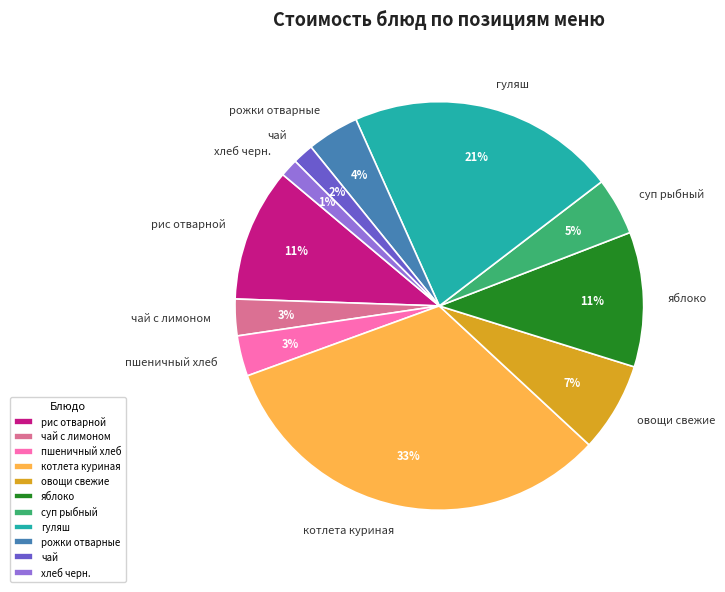

Count the number of slices in the pie.

11